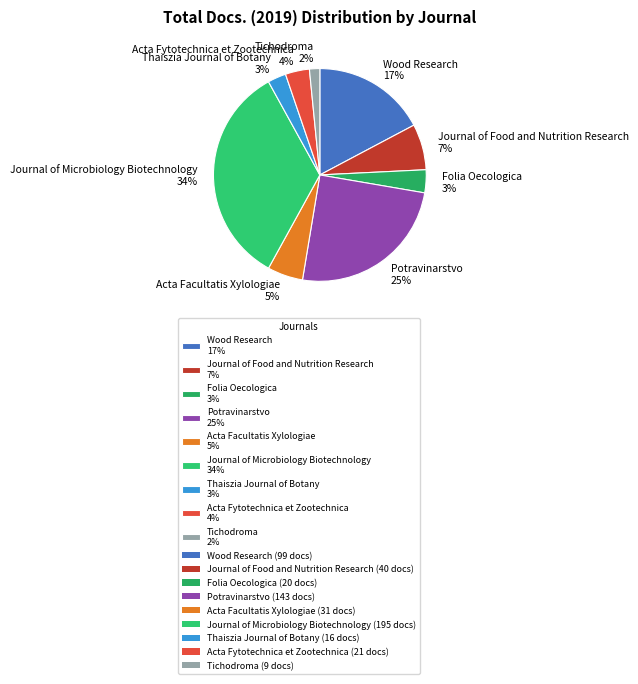

What is the largest slice in the pie chart?

Journal of Microbiology Biotechnology